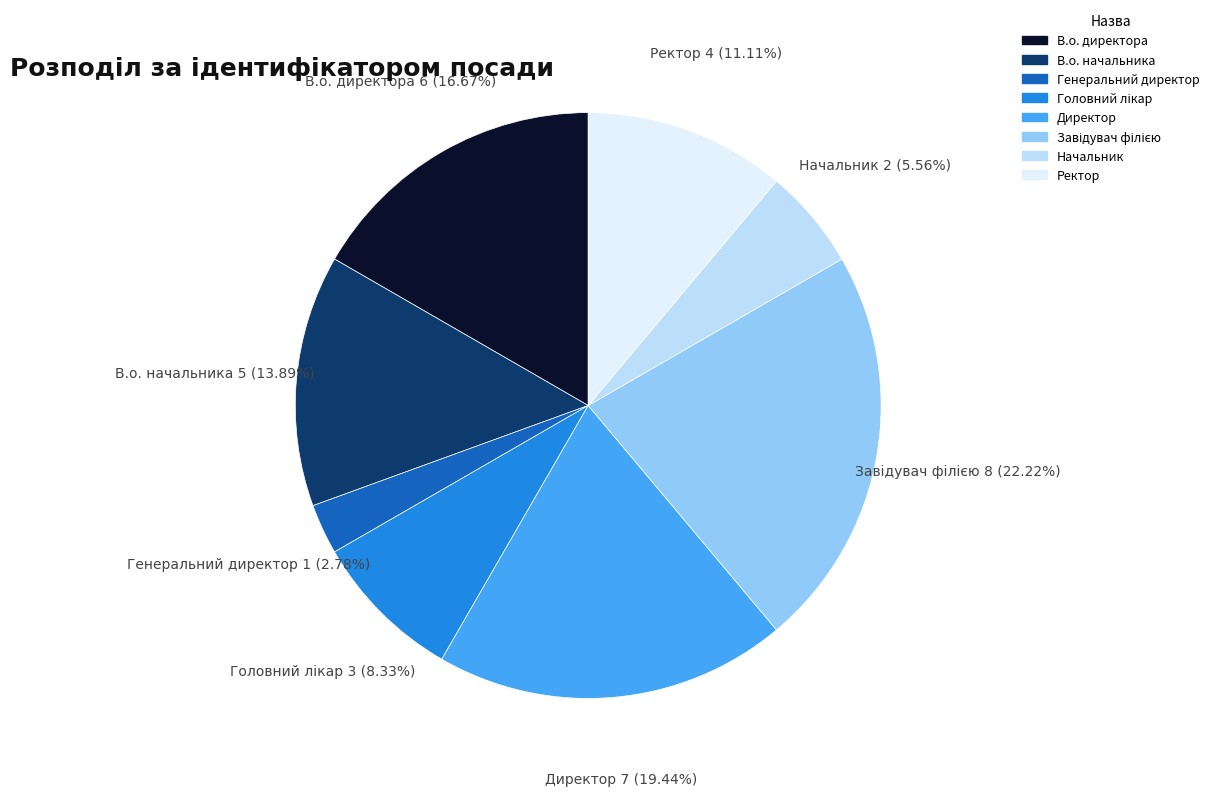

What is the total percentage of В.о. начальника and Ректор?

25.0%